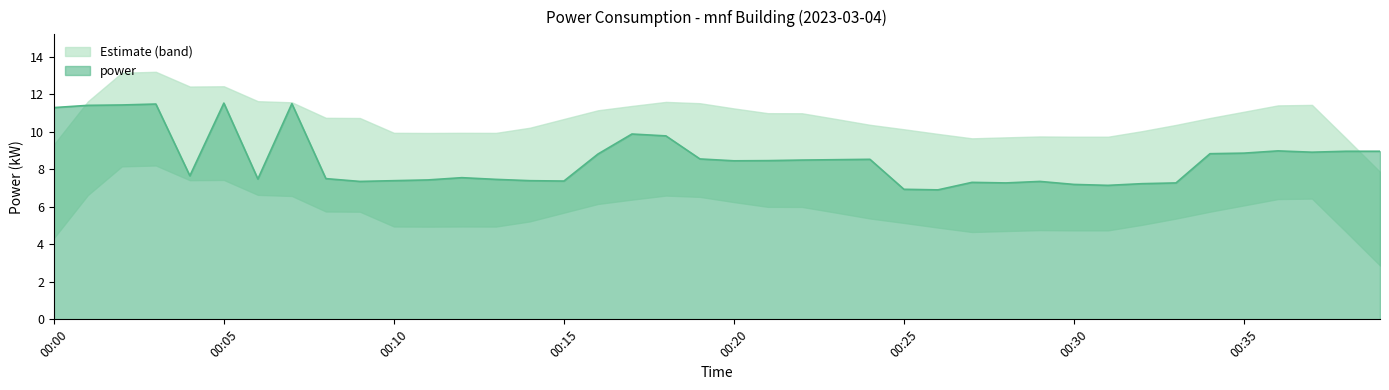

At which label does power first exceed 8?

00:00